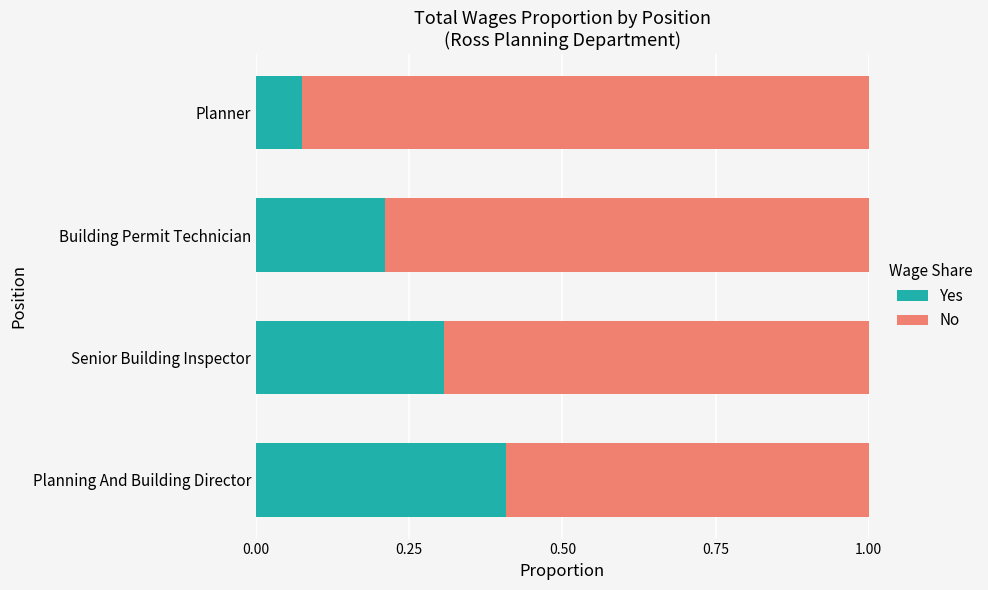

What is the total value across all series at Building Permit Technician?

1.0